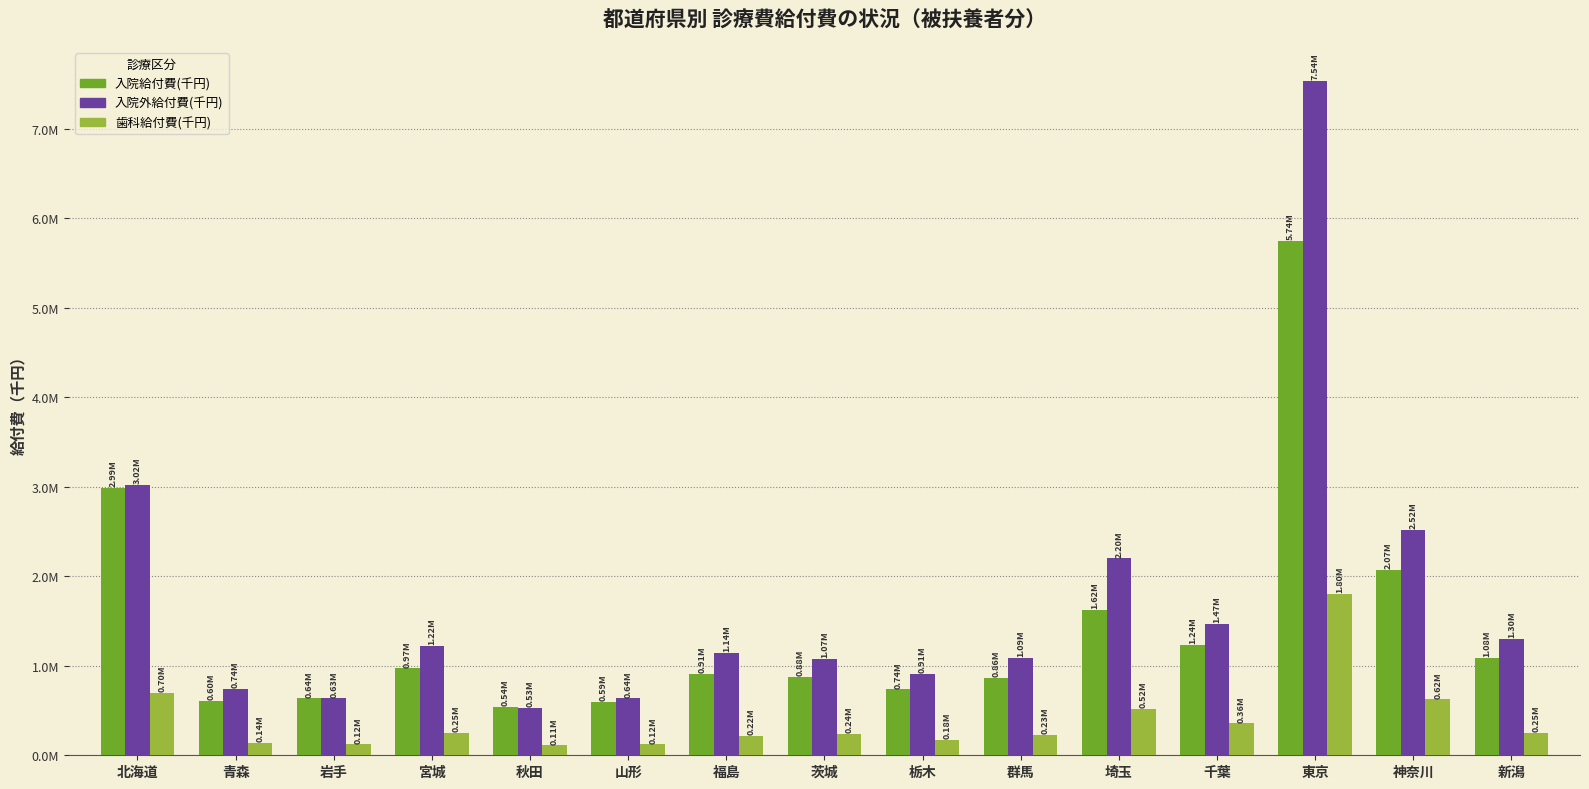

Where does the 歯科給付費(千円) series first go above 237651?

北海道